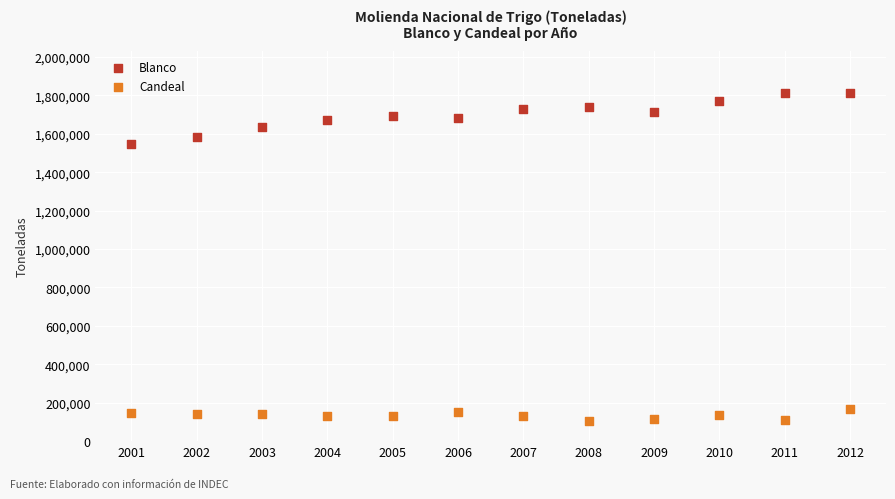

Across all data points, what is the range of Y values (max minus min)?

1708154